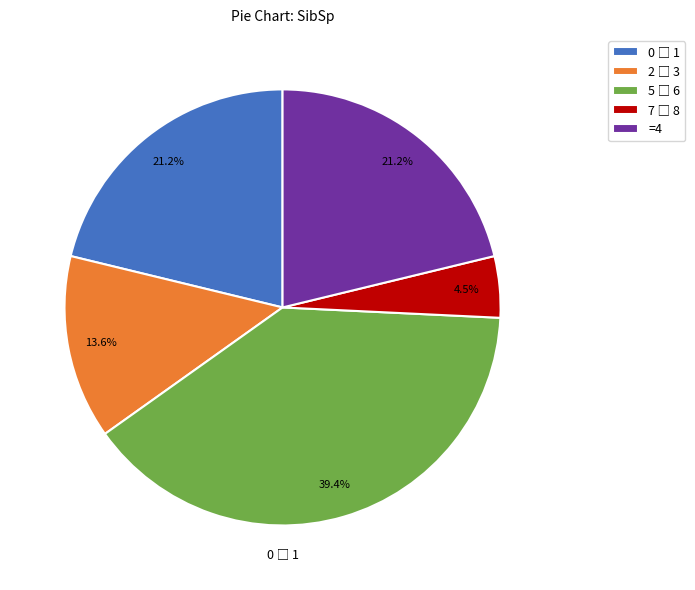

Does =4 account for over 50% of the chart?

No